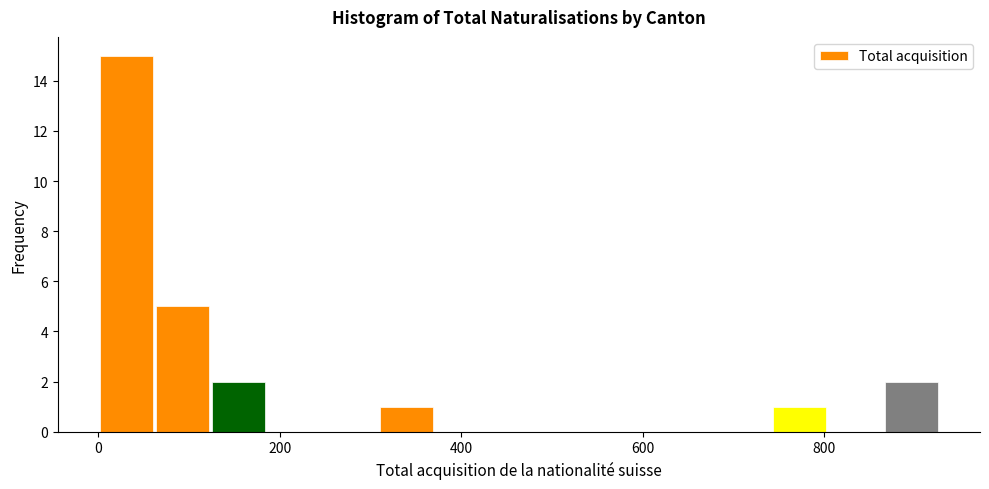

Around what value on the x-axis is the tallest bar? Give the approximate position of its centre, as read against the axis.

40